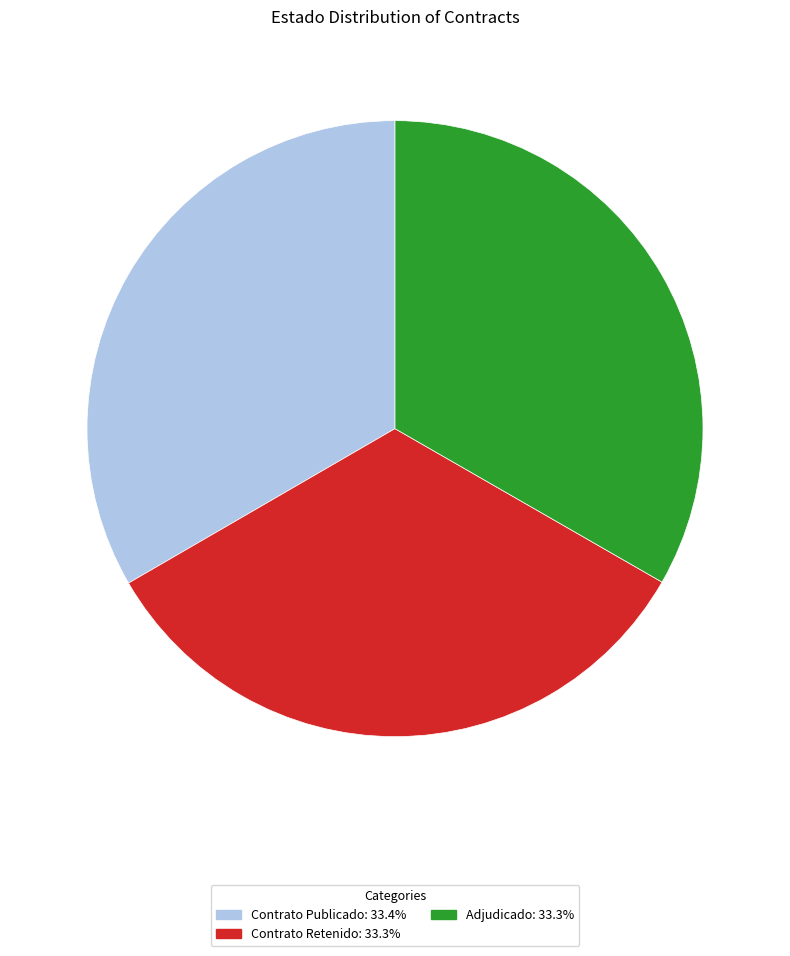

Does any single category account for the majority?

No